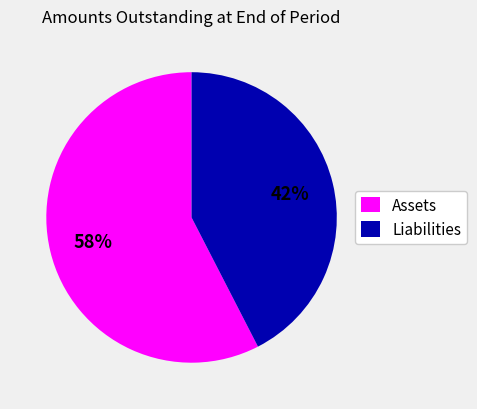

Is it true that Assets is 58% of the pie?

True